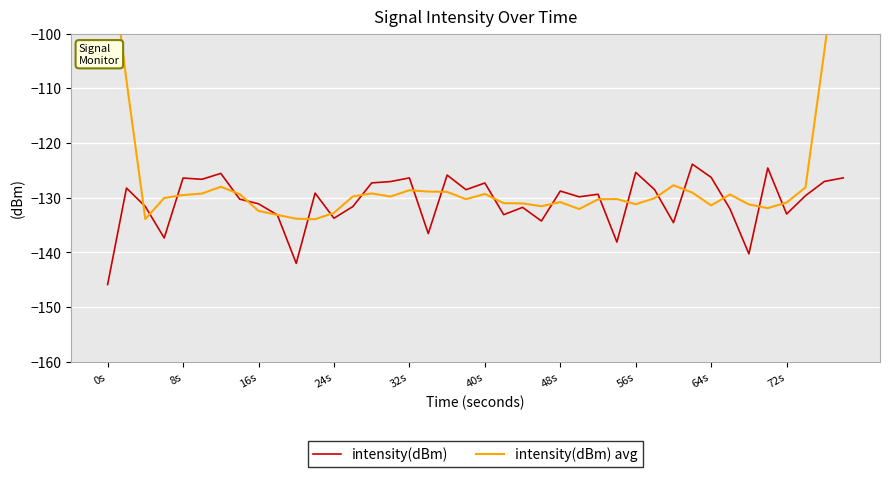

How many times do intensity(dBm) and intensity(dBm) avg cross each other?

20